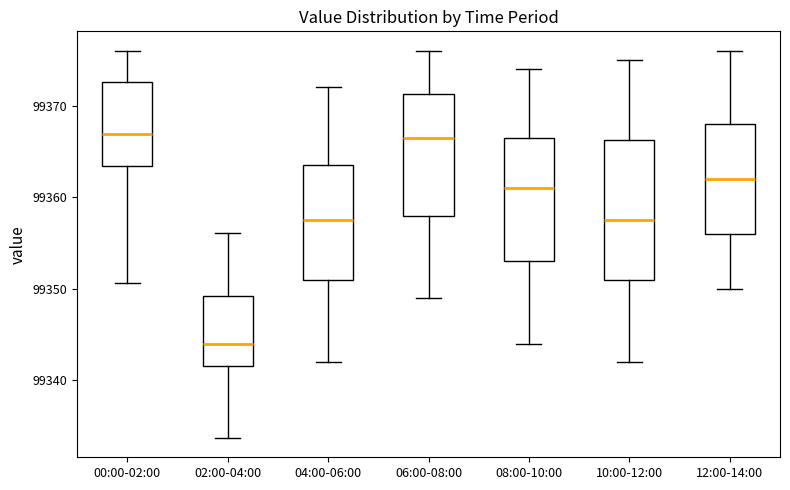

Comparing the boxes themselves (not the whiskers), which one is the tallest?

10:00-12:00